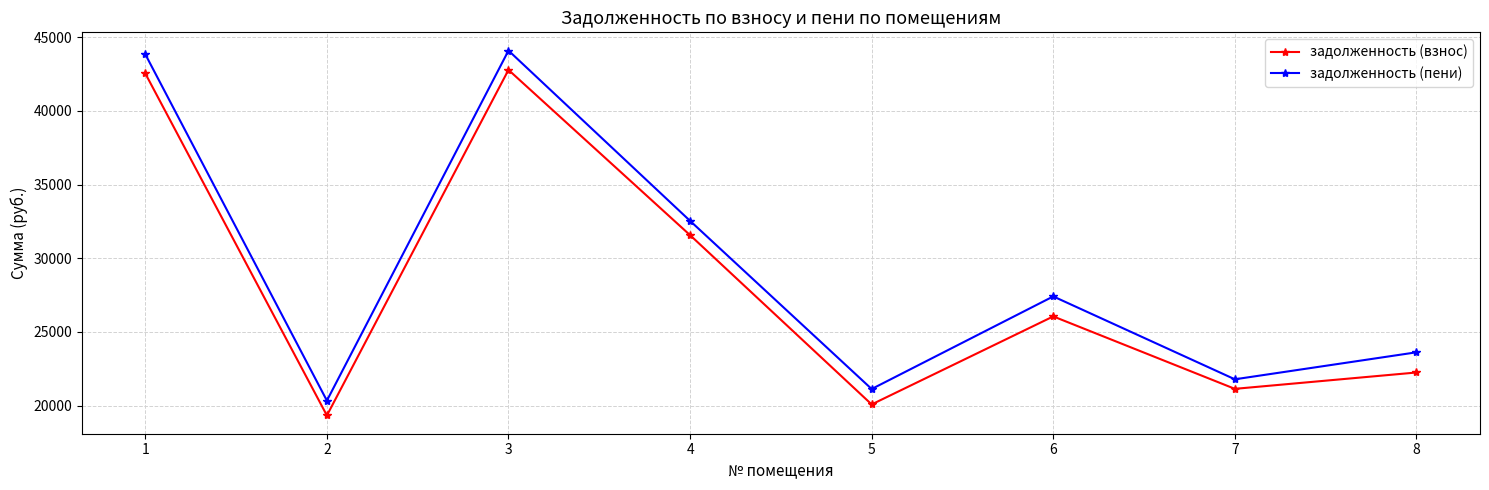

At which category is the sum across all series the highest?

3